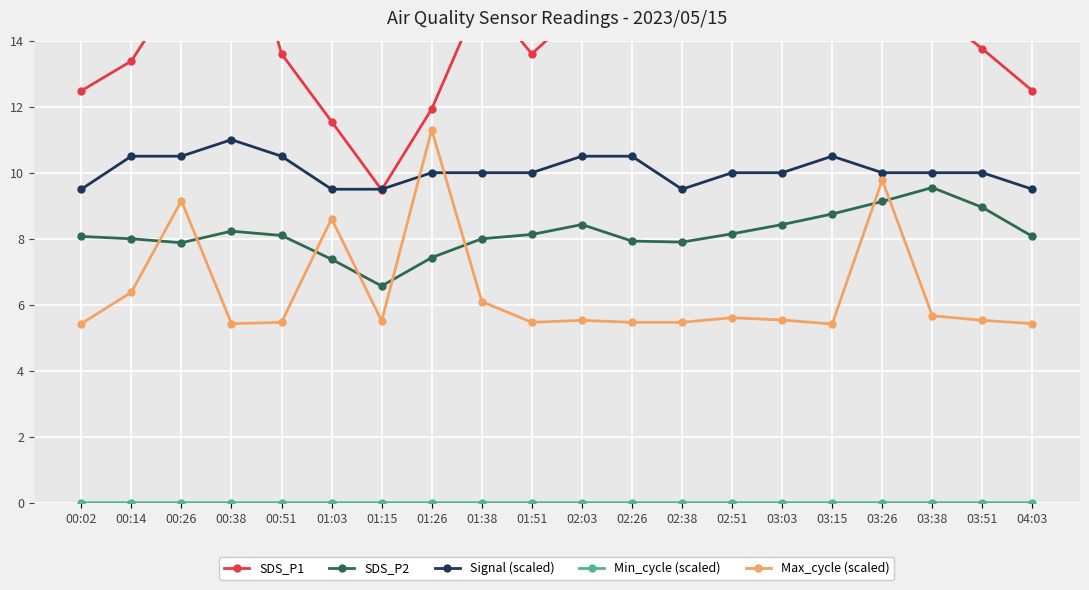

Which series ends up on top after the final intersection of SDS_P1 and Signal (scaled)?

SDS_P1